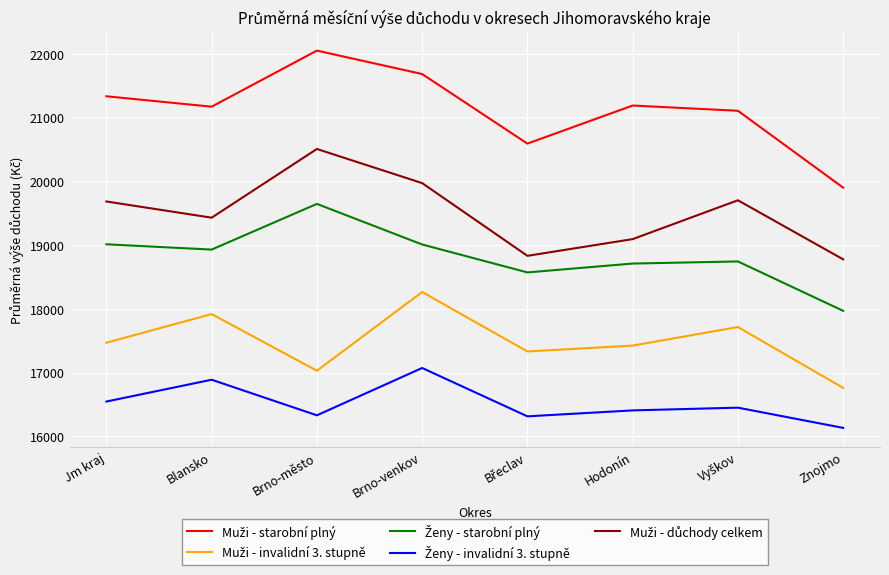

What is the total value across all series at Brno-město?

95555